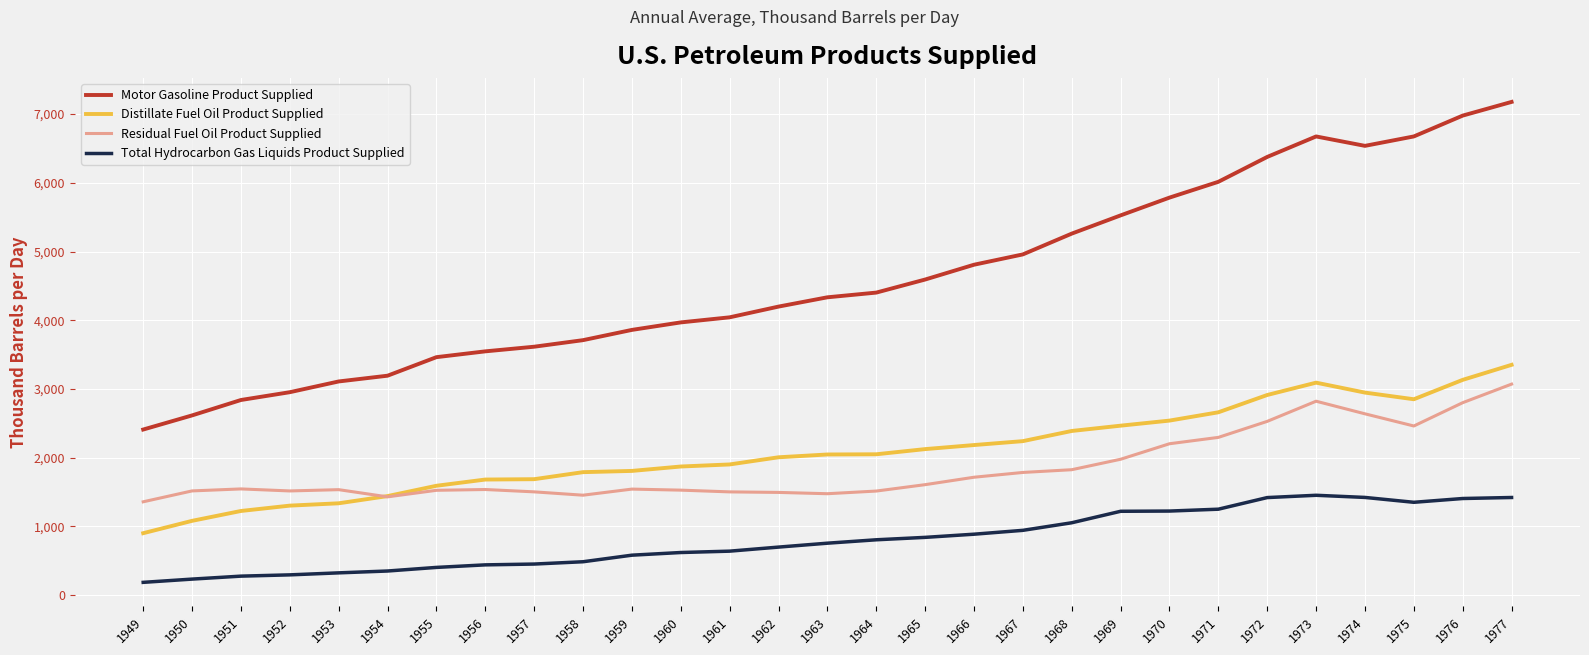

Is it true that Motor Gasoline Product Supplied equals 4333.6 at 1973?

False